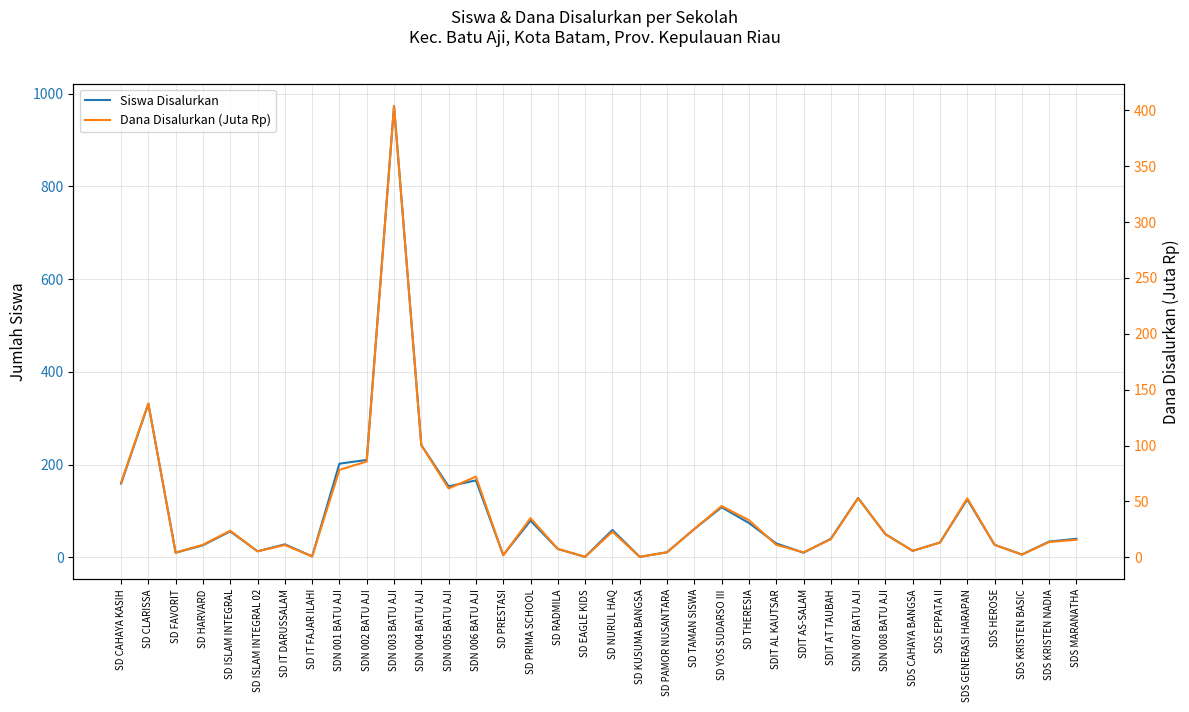

What is the label of the 11th point from the right?

SDIT AS-SALAM